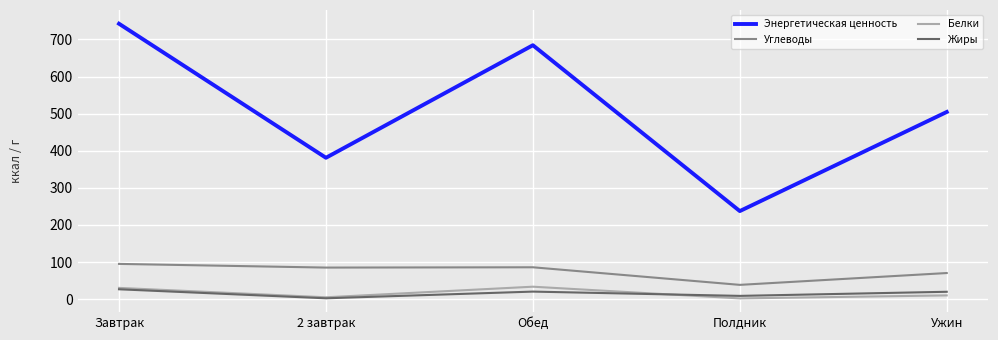

Which series ends up on top after the final intersection of Белки and Жиры?

Жиры